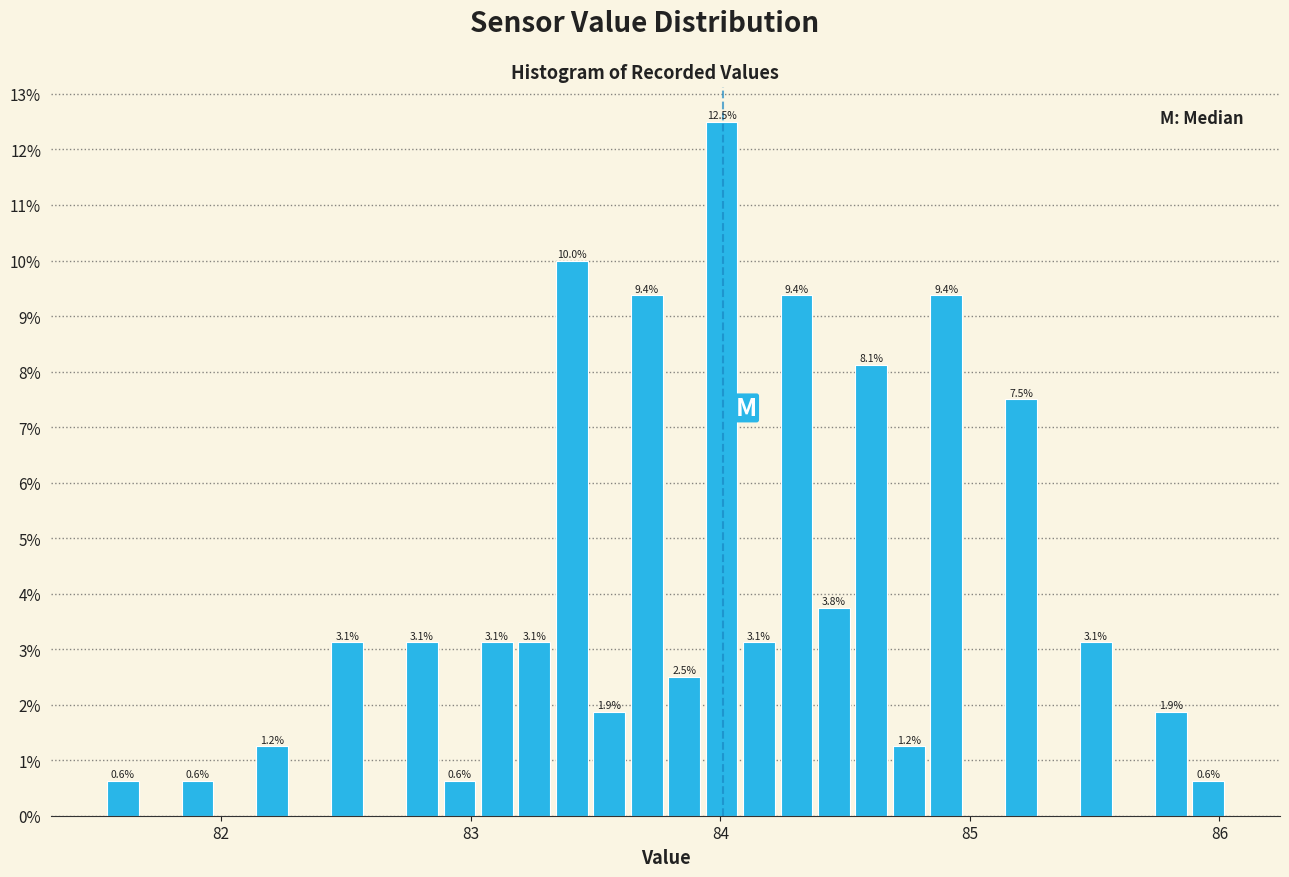

Around what value on the x-axis is the tallest bar? Give the approximate position of its centre, as read against the axis.

84.0